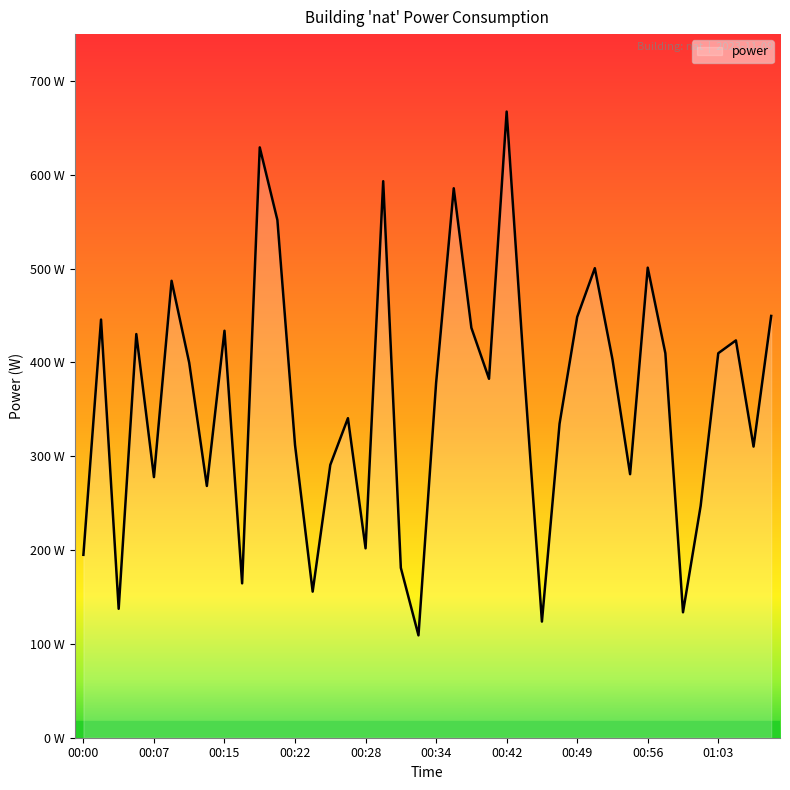

Reading right to left, transcribe all the data shown in this chart.

449.6	310.3	423.5	409.9	247.0	133.7	409.8	501.1	280.9	403.3	500.5	448.5	334.7	123.8	388.4	667.4	382.6	436.9	585.7	378.2	109.1	181.1	593.2	201.9	340.6	290.8	155.7	312.0	551.8	629.2	164.6	433.8	268.4	399.7	487.1	277.8	430.3	137.4	445.7	195.0